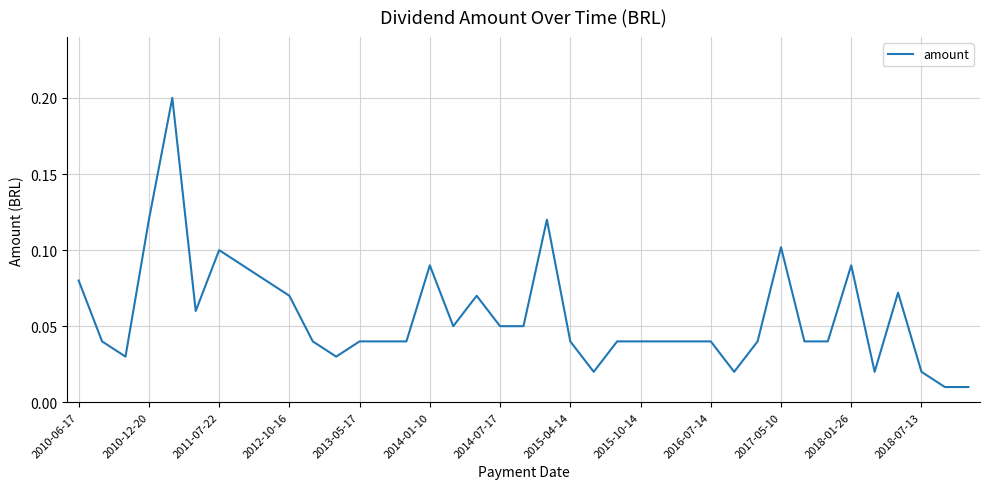

Is this an area chart (filled region under the line)?

No